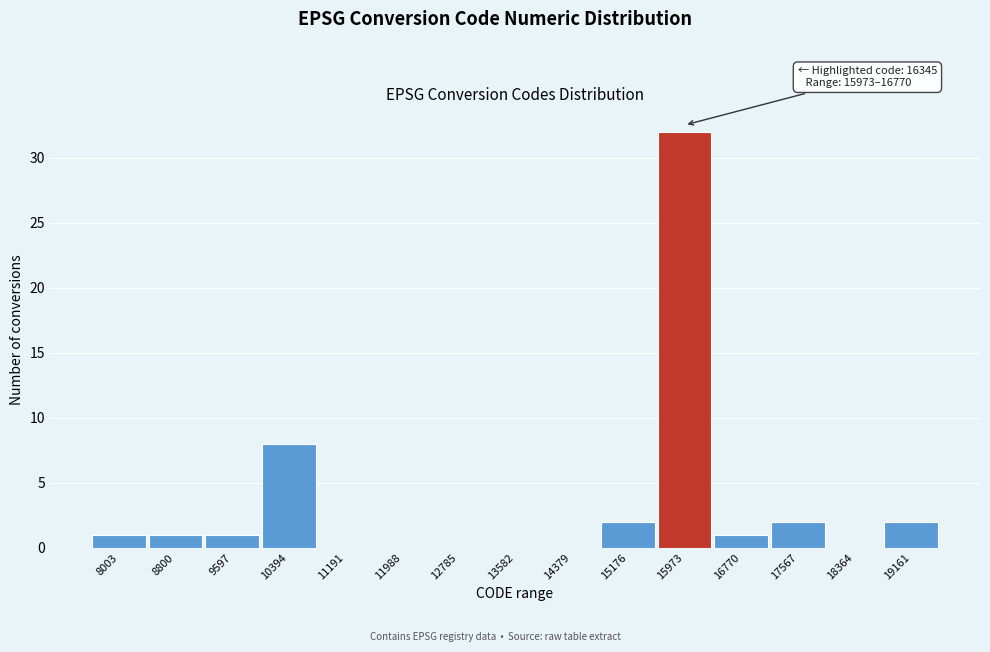

Reading left to right, what are all the values shown in this chart?

8003=1	8800=1	9597=1	10394=8	11191=0	11988=0	12785=0	13582=0	14379=0	15176=2	15973=32	16770=1	17567=2	18364=0	19161=2